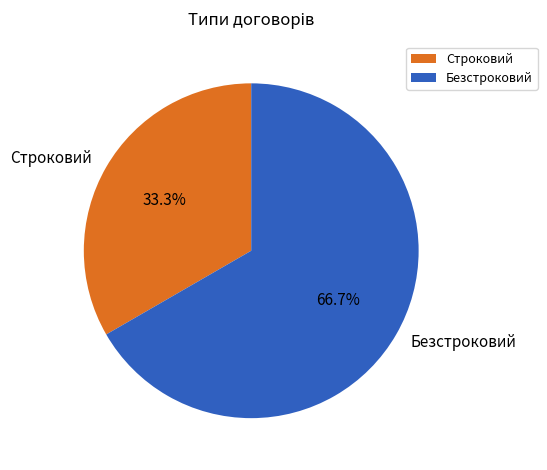

Which slice is the smallest?

Строковий